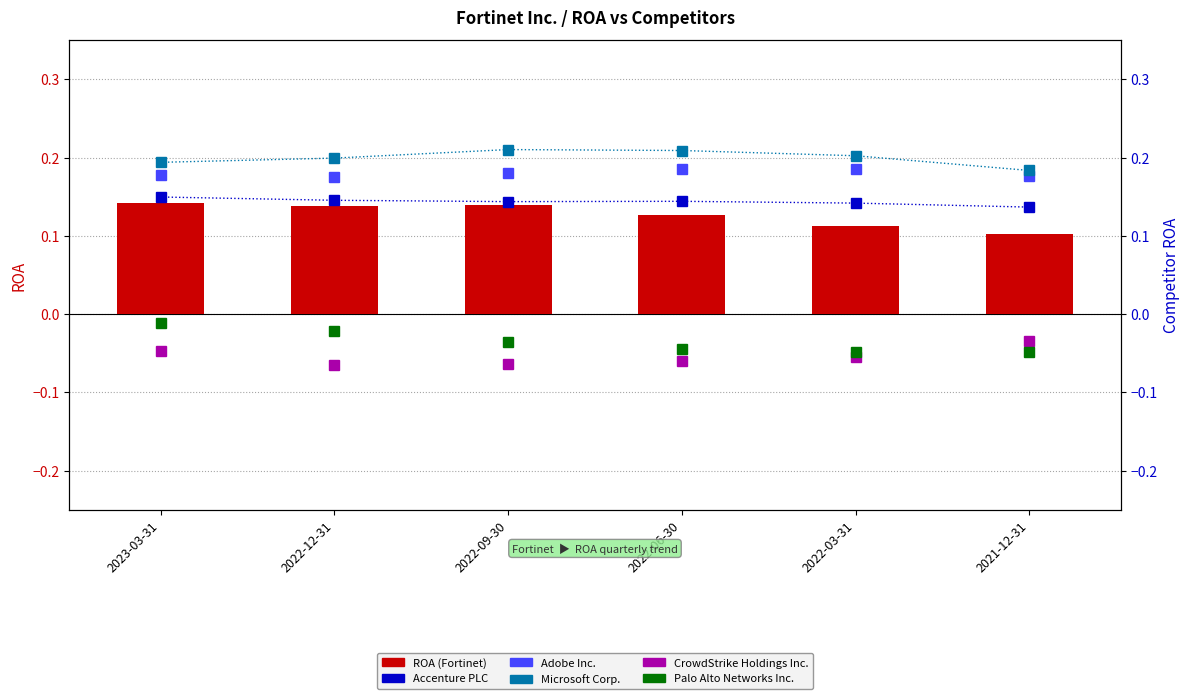

Rank the series at 2021-12-31 from highest to lowest value.

Microsoft Corp., Adobe Inc., Accenture PLC, ROA (Fortinet), CrowdStrike Holdings Inc., Palo Alto Networks Inc.